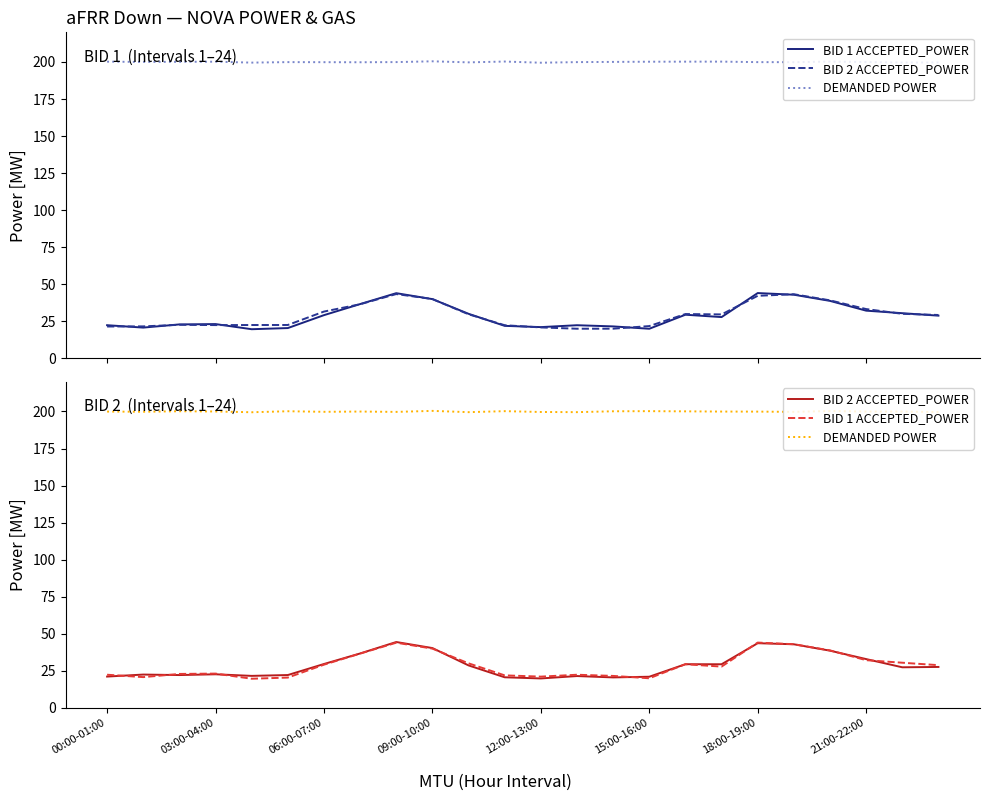

Does the chart have visible grid lines?

No